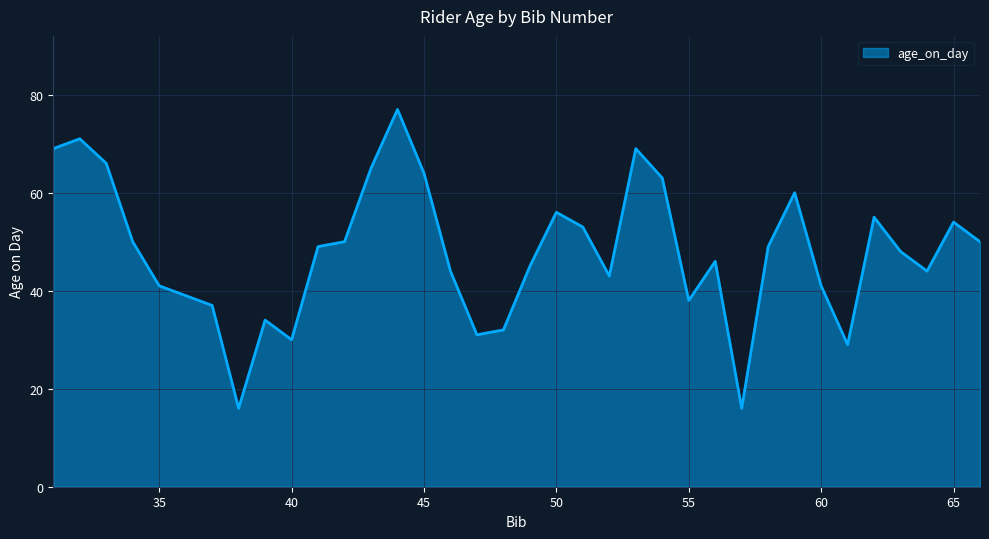

What is the difference between the maximum and minimum values?

61